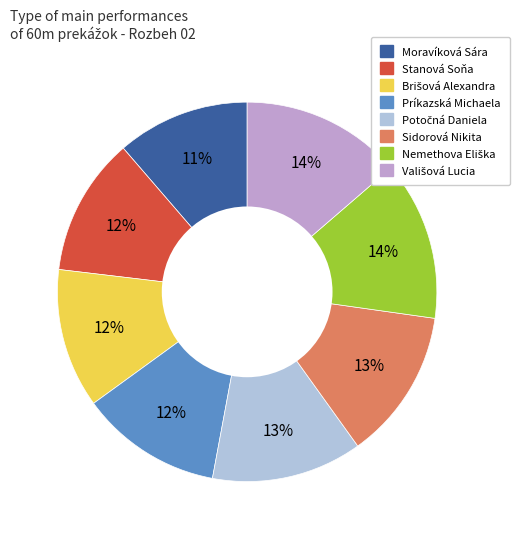

To the nearest percent, what is the difference between the Sidorová Nikita and Moravíková Sára slice percentages?

2%